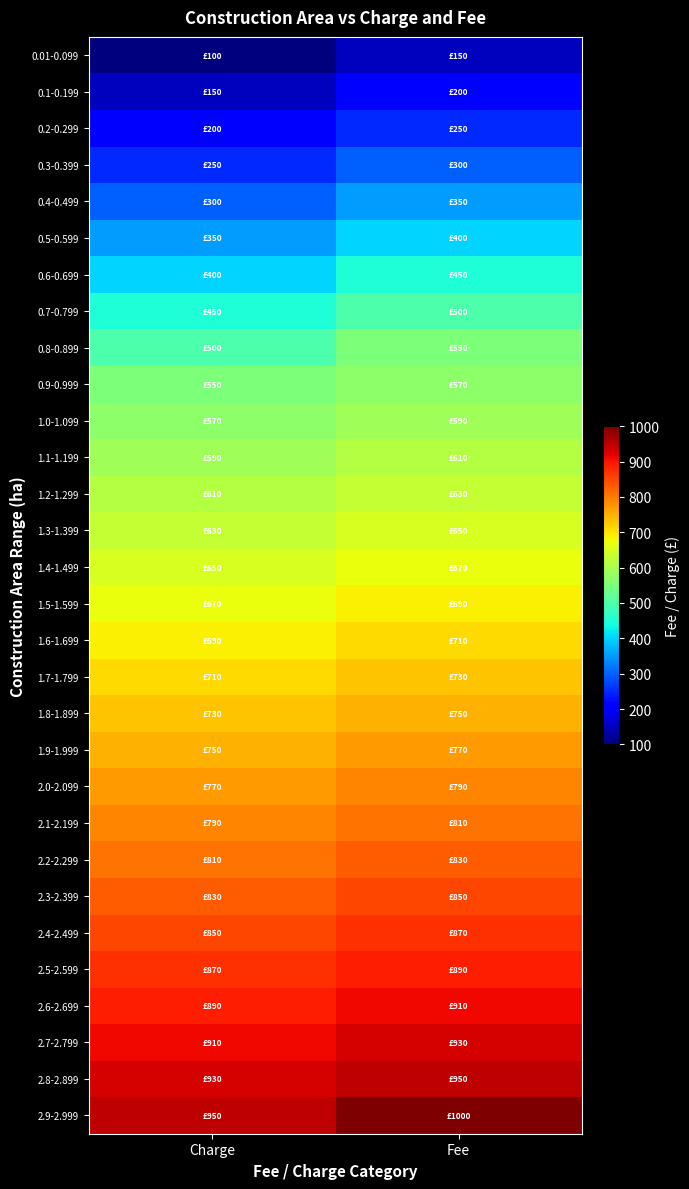

Reading right to left, what are all the values shown in this chart?

0.01-0.099: Fee=150	Charge=100
0.1-0.199: Fee=200	Charge=150
0.2-0.299: Fee=250	Charge=200
0.3-0.399: Fee=300	Charge=250
0.4-0.499: Fee=350	Charge=300
0.5-0.599: Fee=400	Charge=350
0.6-0.699: Fee=450	Charge=400
0.7-0.799: Fee=500	Charge=450
0.8-0.899: Fee=550	Charge=500
0.9-0.999: Fee=570	Charge=550
1.0-1.099: Fee=590	Charge=570
1.1-1.199: Fee=610	Charge=590
1.2-1.299: Fee=630	Charge=610
1.3-1.399: Fee=650	Charge=630
1.4-1.499: Fee=670	Charge=650
1.5-1.599: Fee=690	Charge=670
1.6-1.699: Fee=710	Charge=690
1.7-1.799: Fee=730	Charge=710
1.8-1.899: Fee=750	Charge=730
1.9-1.999: Fee=770	Charge=750
2.0-2.099: Fee=790	Charge=770
2.1-2.199: Fee=810	Charge=790
2.2-2.299: Fee=830	Charge=810
2.3-2.399: Fee=850	Charge=830
2.4-2.499: Fee=870	Charge=850
2.5-2.599: Fee=890	Charge=870
2.6-2.699: Fee=910	Charge=890
2.7-2.799: Fee=930	Charge=910
2.8-2.899: Fee=950	Charge=930
2.9-2.999: Fee=1000	Charge=950